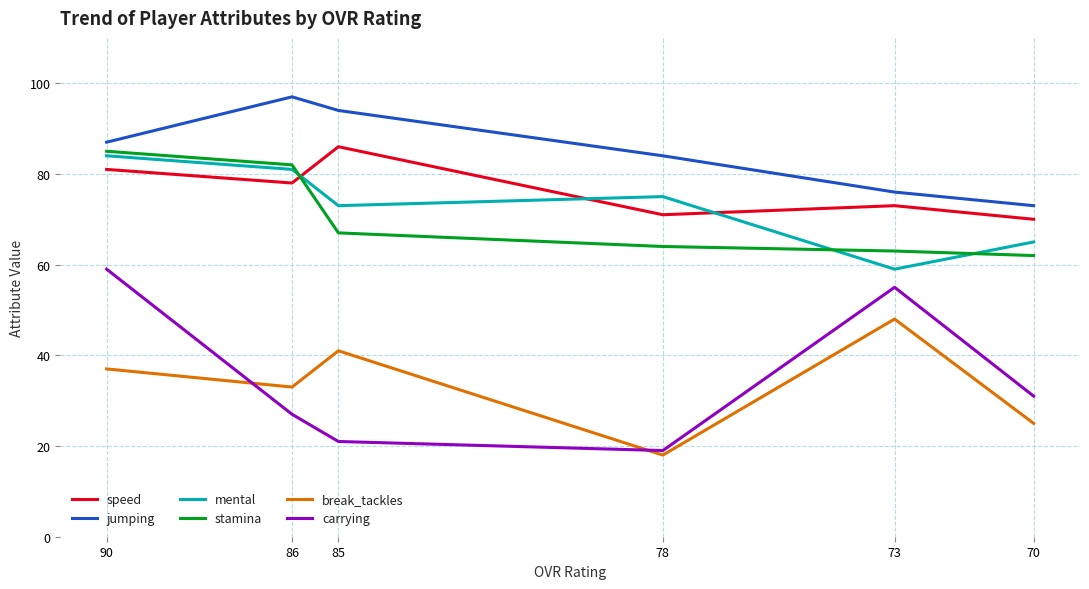

What is the difference between the highest and lowest values at 73?

28